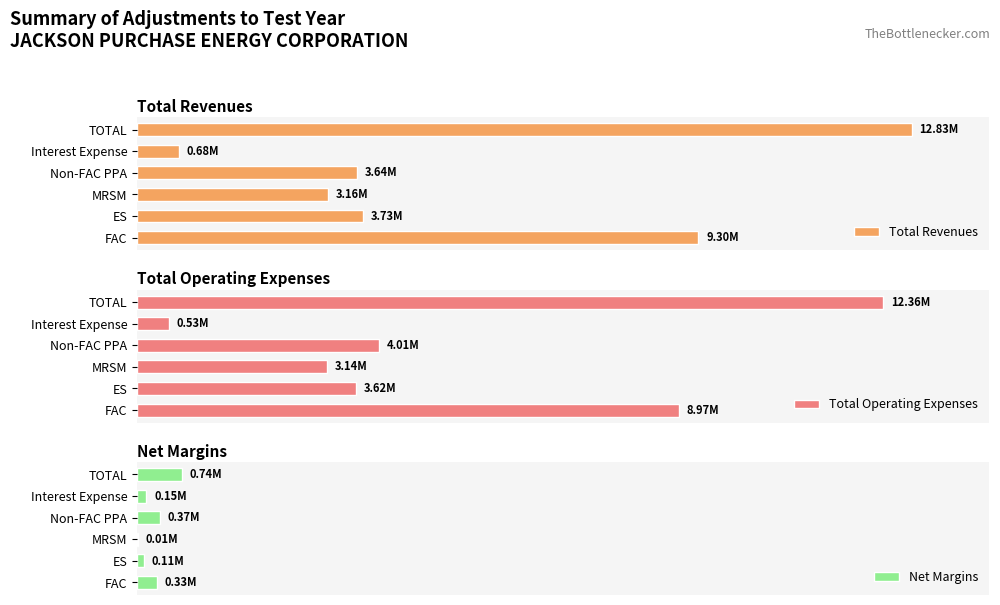

What is the average value of the Total Operating Expenses series?

42.4